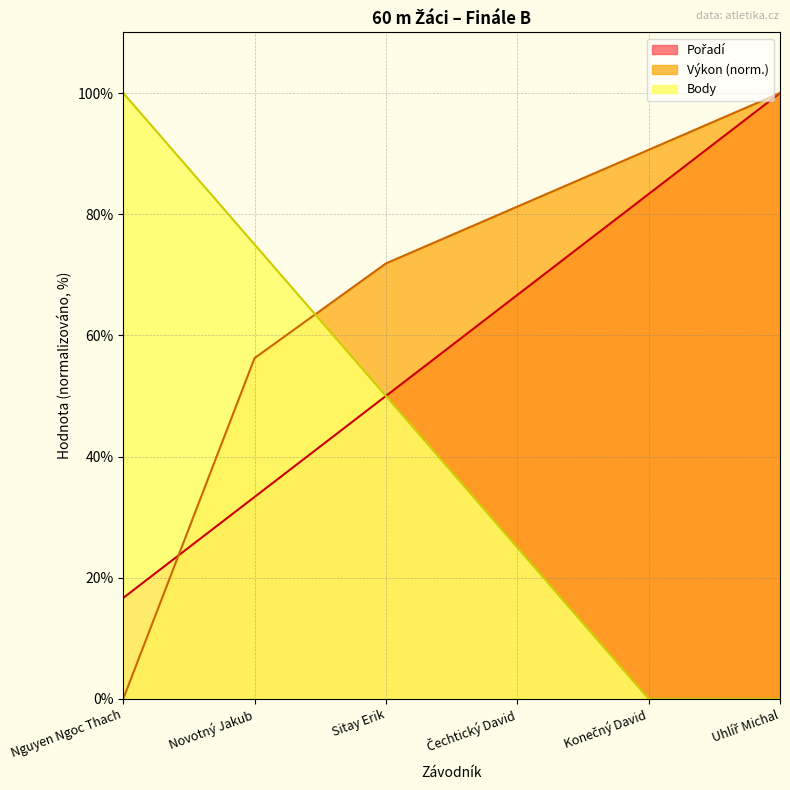

The Výkon series shows 56.3 at Novotný Jakub. True or false?

True